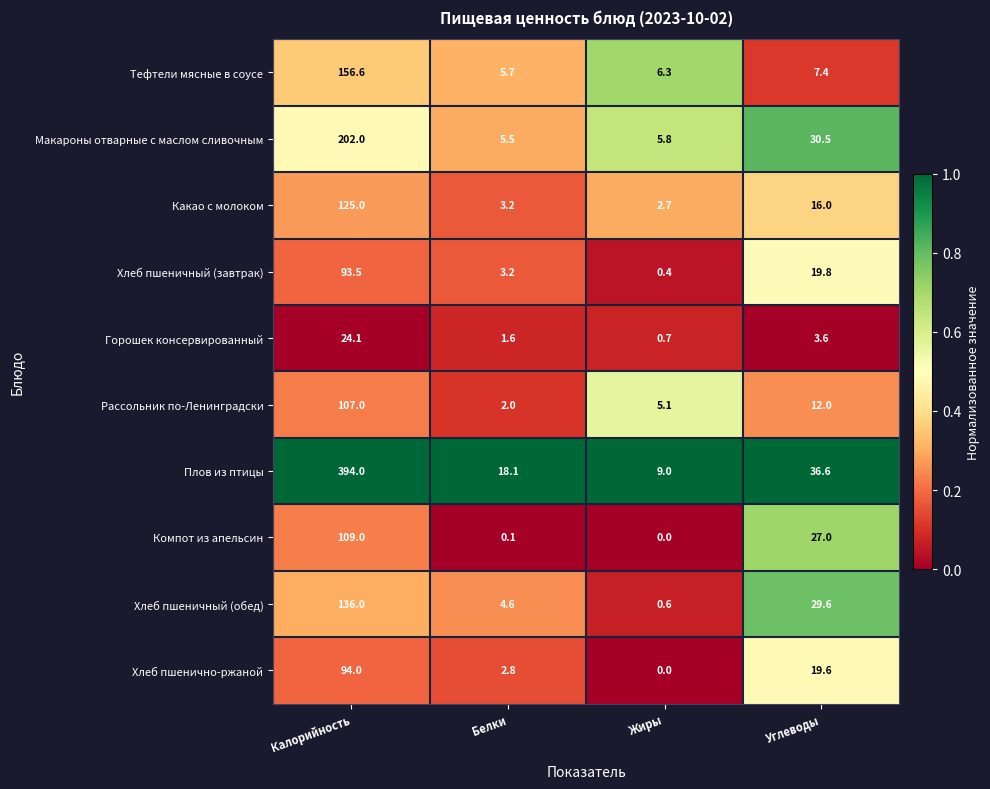

Rank the series at Углеводы from highest to lowest value.

Плов из птицы, Макароны отварные с маслом сливочным, Хлеб пшеничный (обед), Компот из апельсин, Хлеб пшеничный (завтрак), Хлеб пшенично-ржаной, Какао с молоком, Рассольник по-Ленинградски, Тефтели мясные в соусе, Горошек консервированный